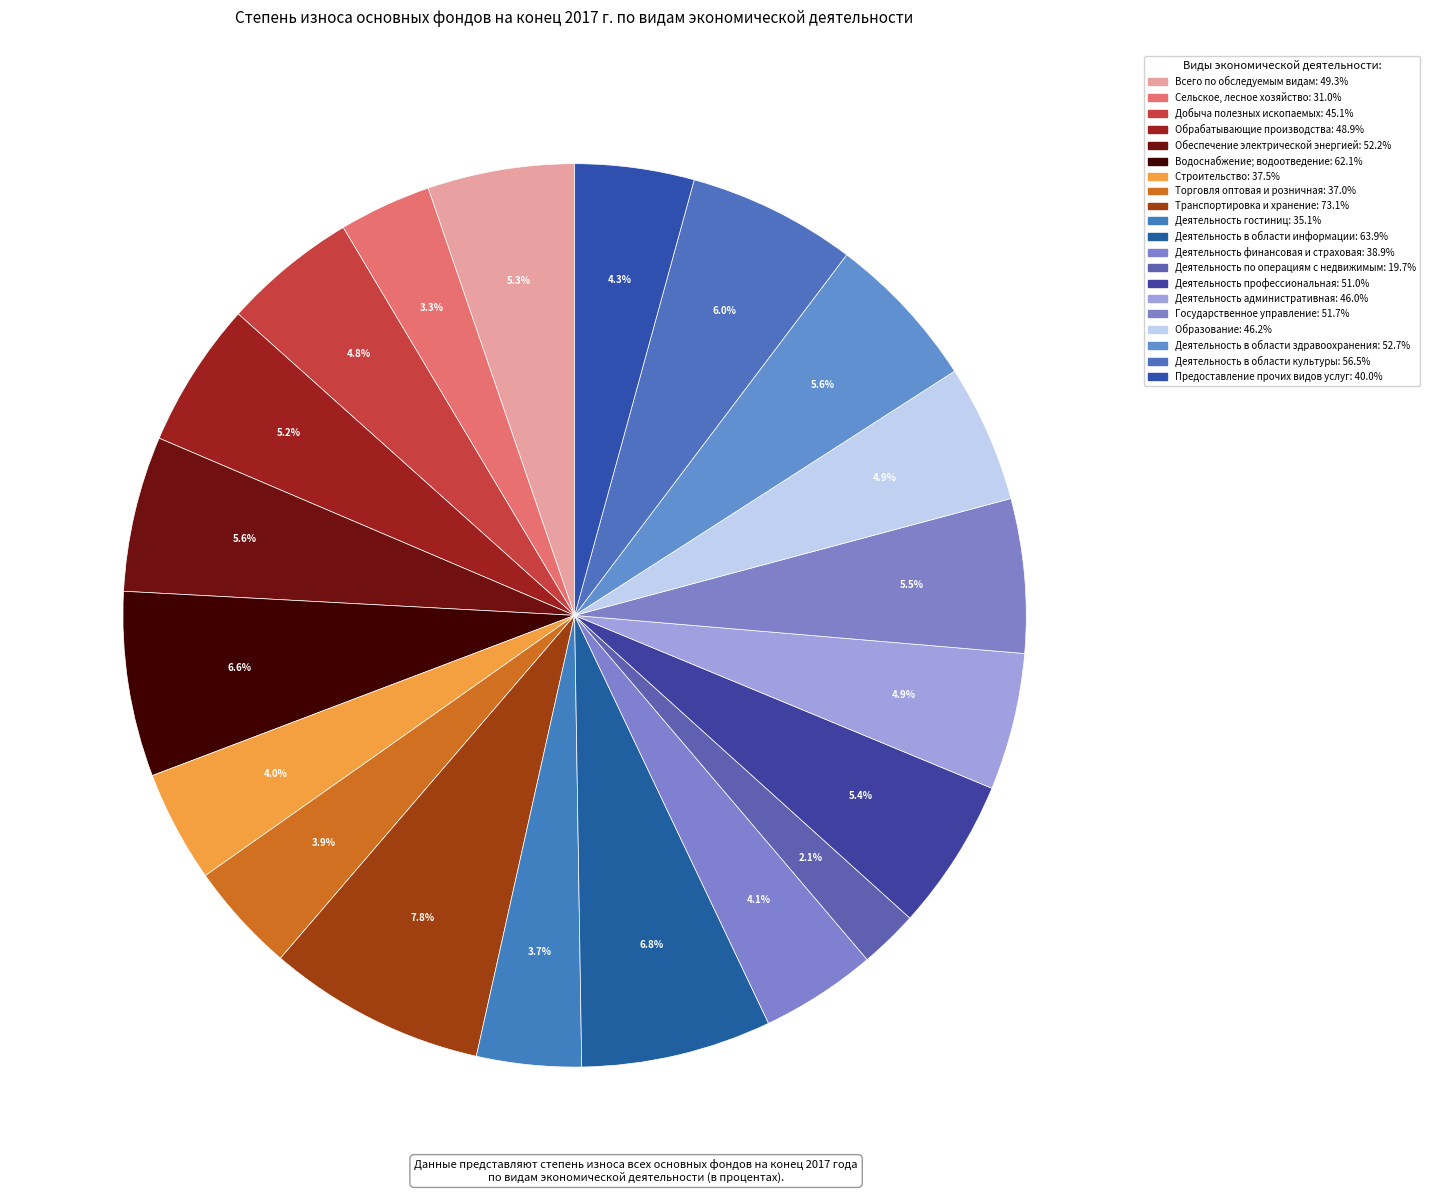

How many segments does this pie chart have?

20